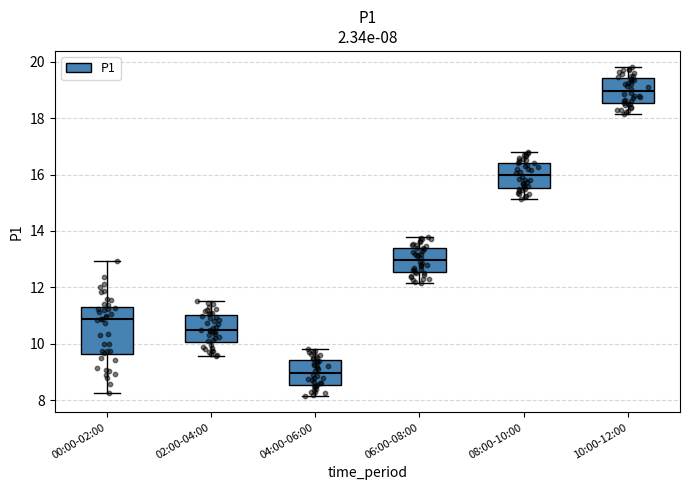

Which box's median line is the highest?

10:00-12:00